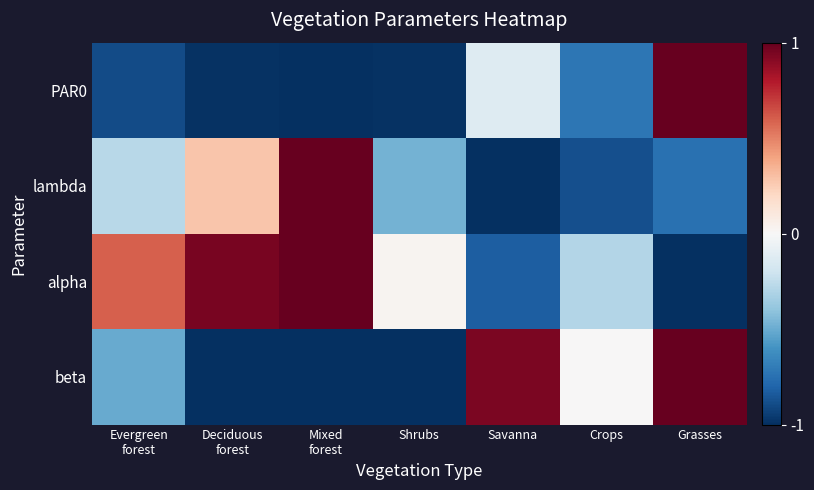

At Crops, list the series in order from largest to smallest.

beta, alpha, PAR0, lambda